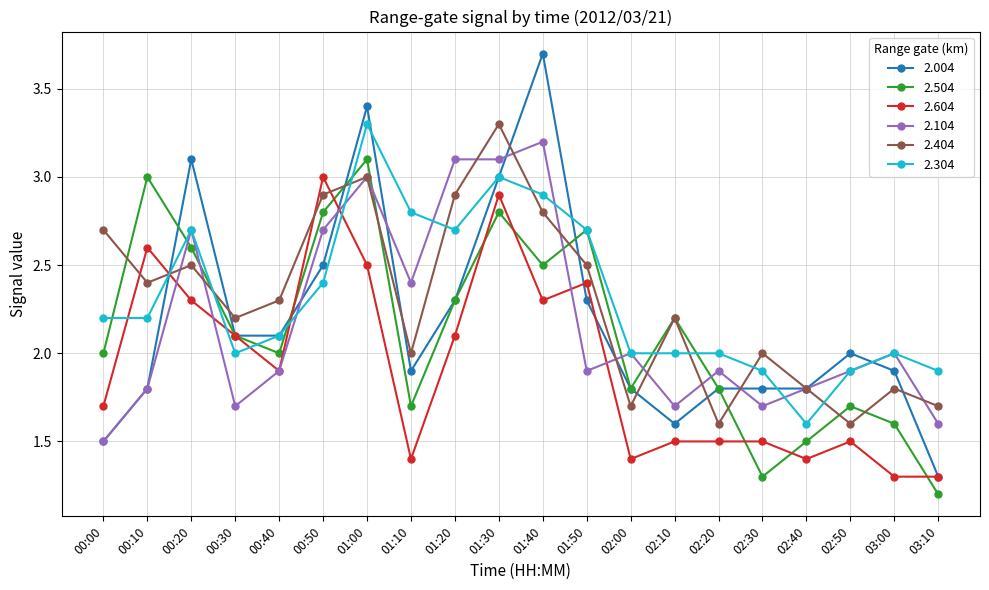

Which series has the largest range (max minus min)?

2.004